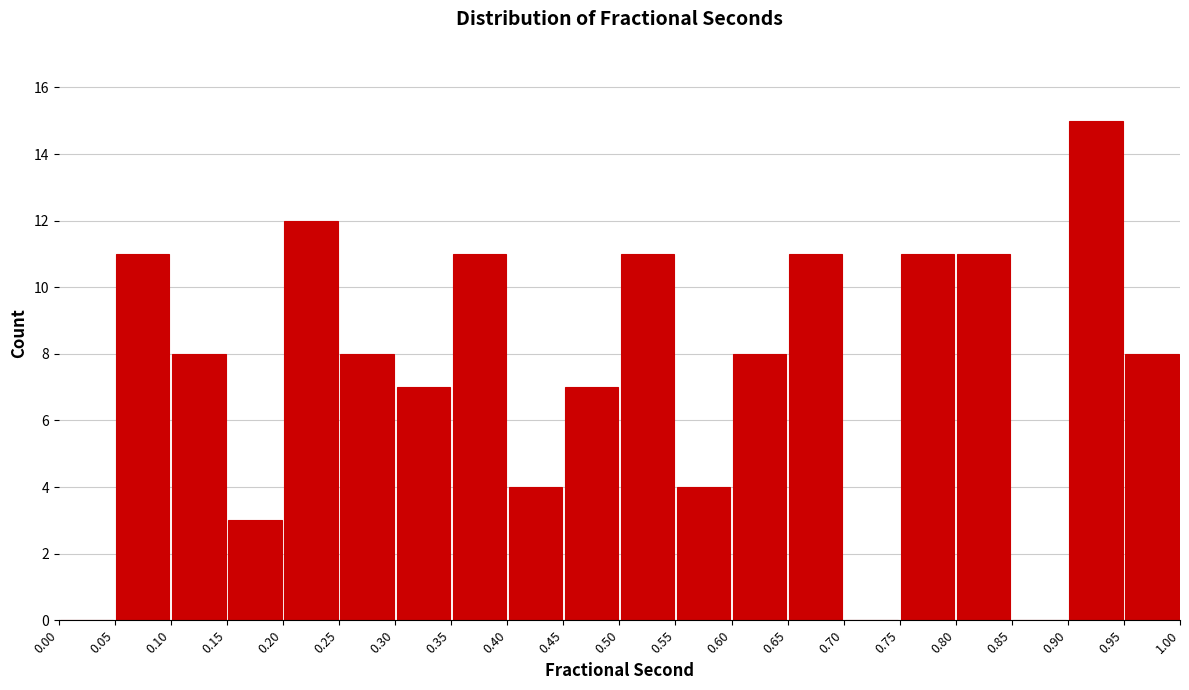

Which range on the x-axis has the tallest bar?

0.90 to 0.95